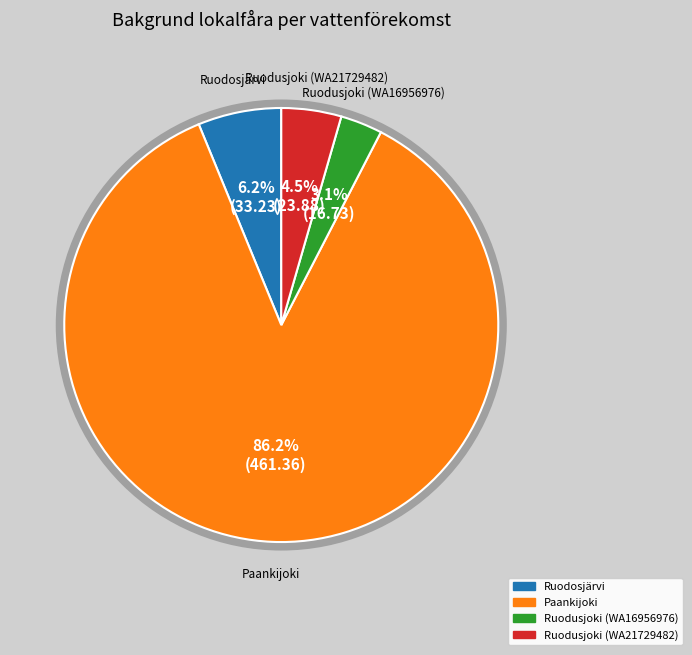

Approximately how many times larger is the value at Ruodusjoki (WA16956976) compared to Ruodosjärvi?

0.5